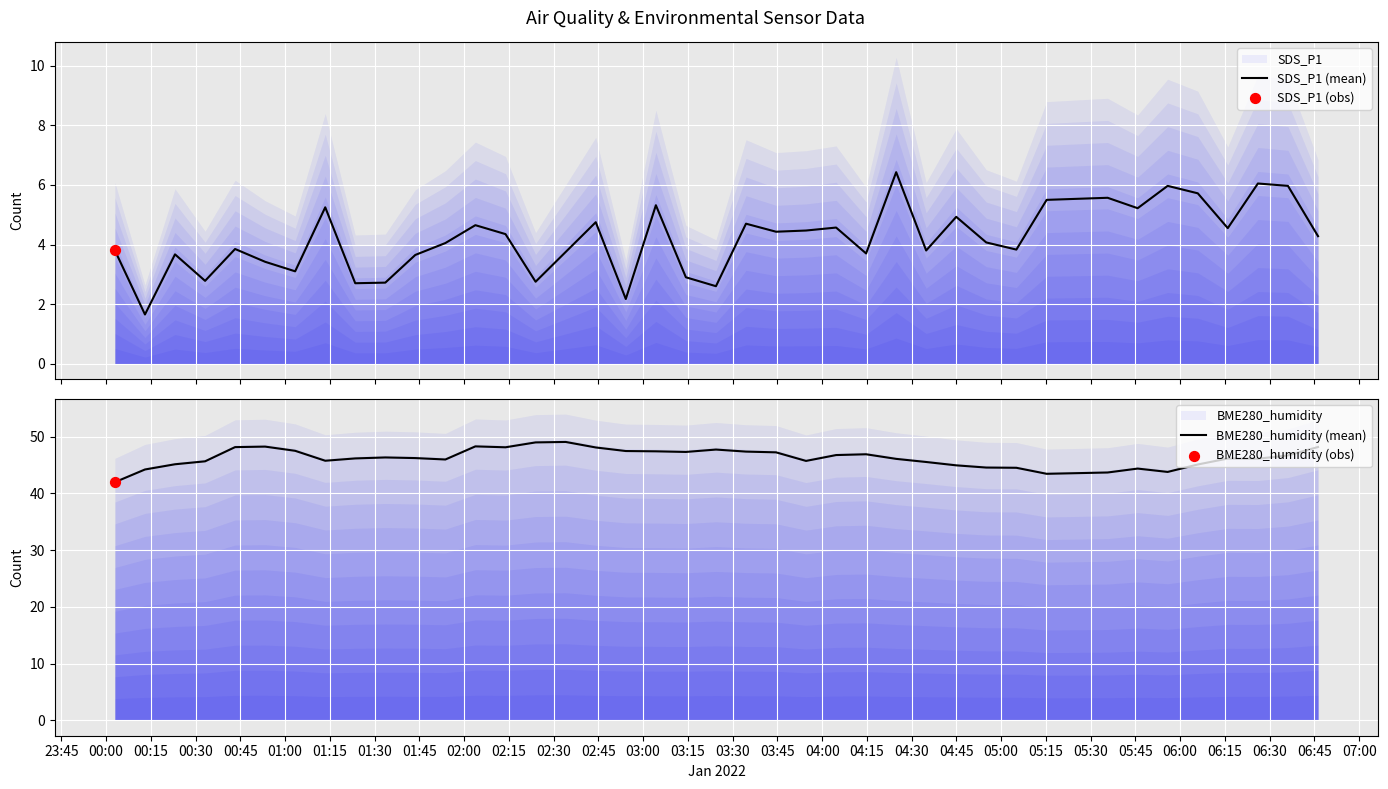

At how many categories does at least one series exceed 42?

39